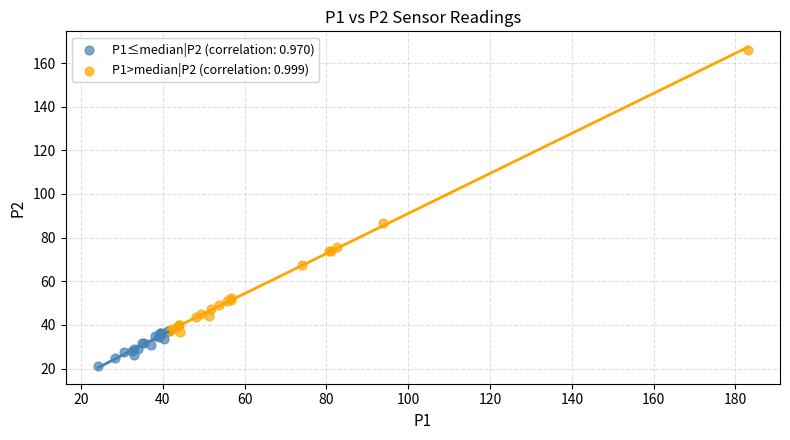

Which series has the largest Y range (max minus min)?

P1>median|P2 (correlation: 0.999)